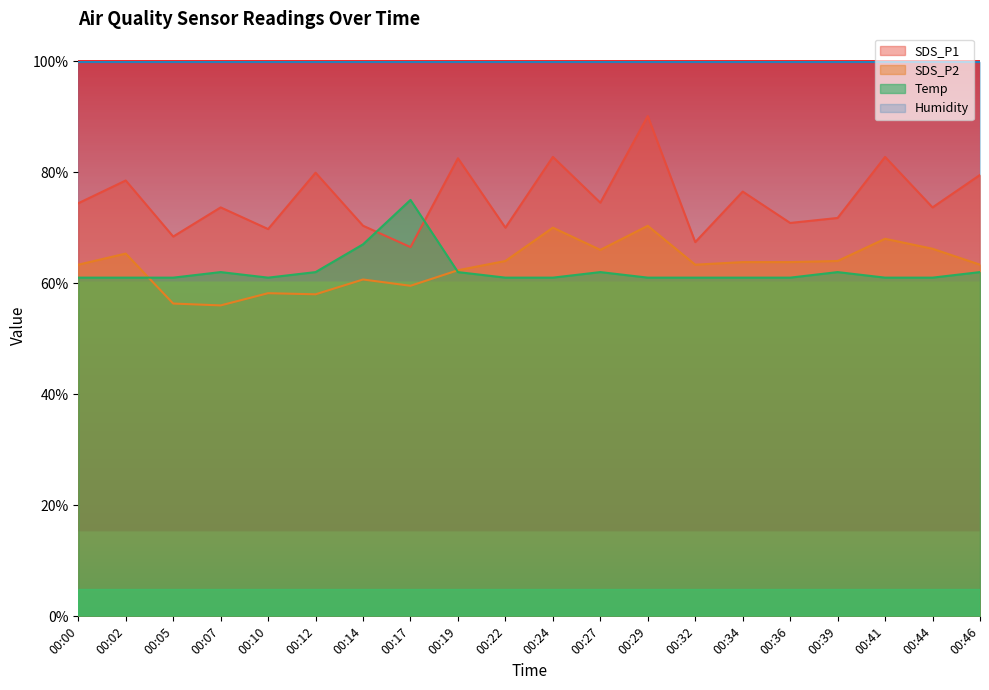

Which has a higher value, 00:00 or 00:17?

00:00